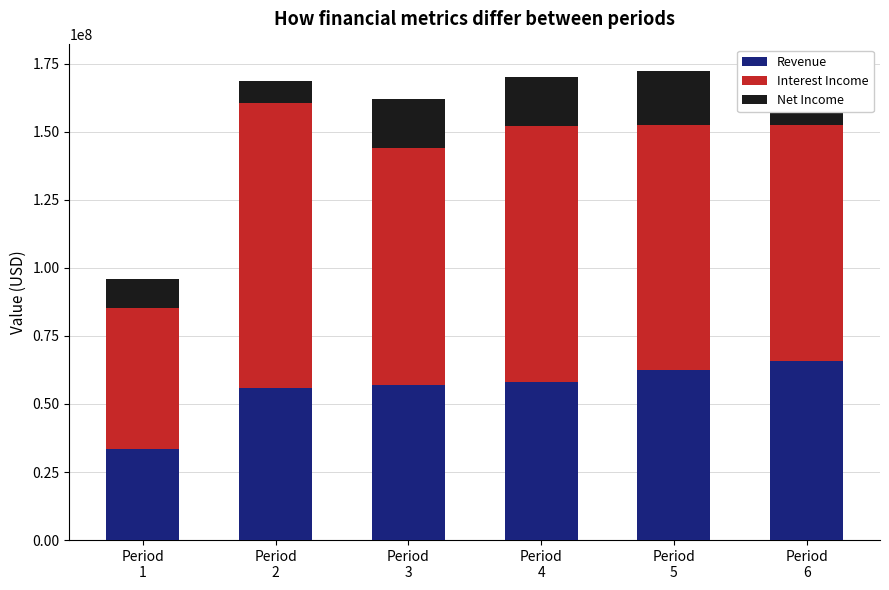

Which category has the highest value in the Interest Income series?

Period
2